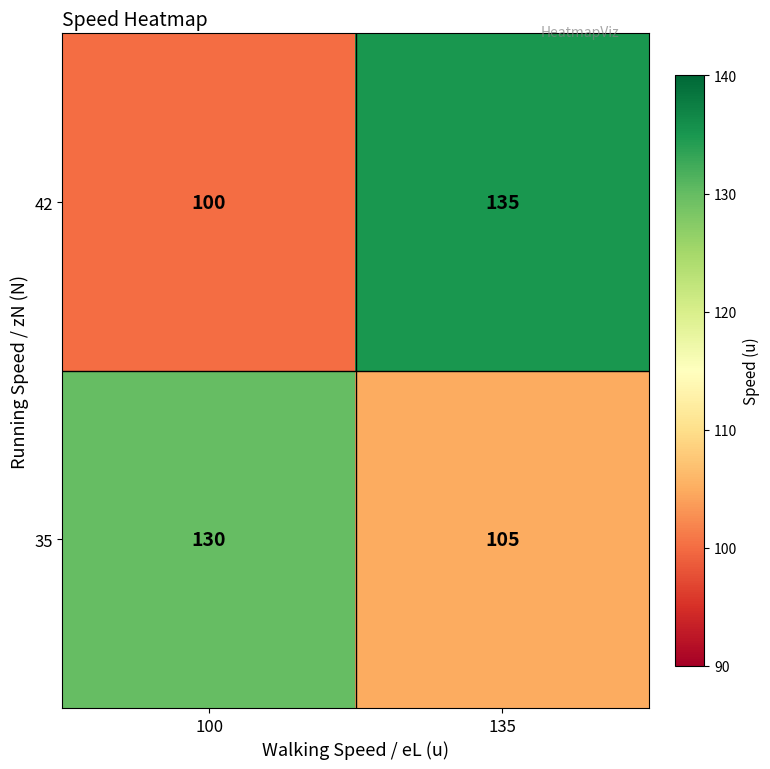

Which label corresponds to the largest value in the chart?

135